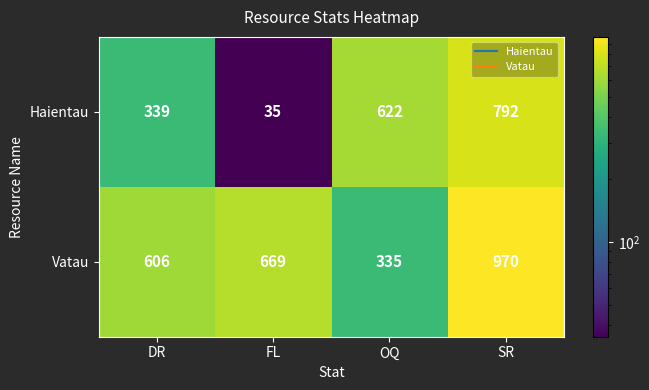

At which label is Haientau closest to 413?

DR